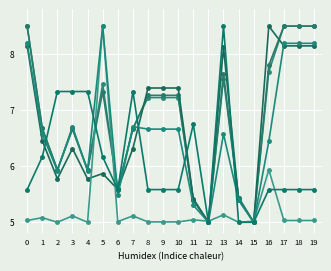

How many series are shown in this chart?

6